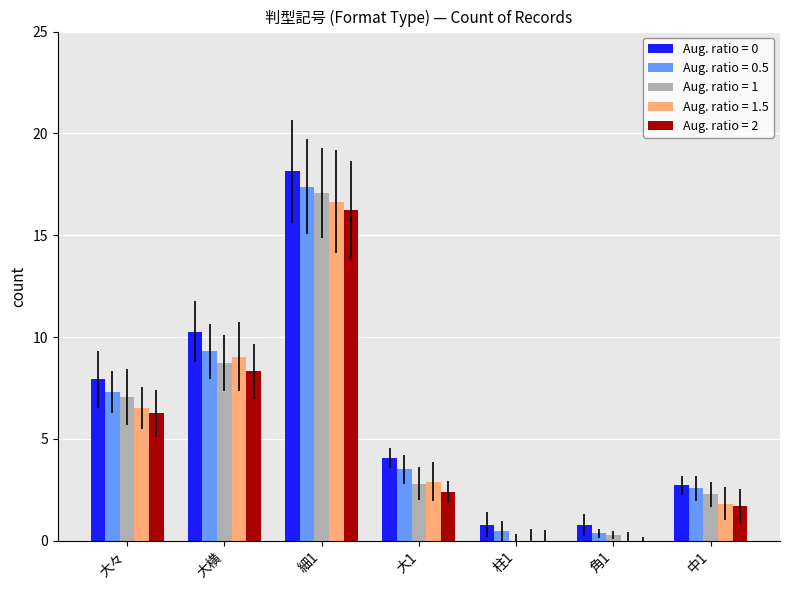

What is the sum of all Aug. ratio = 1.5 values?

36.9